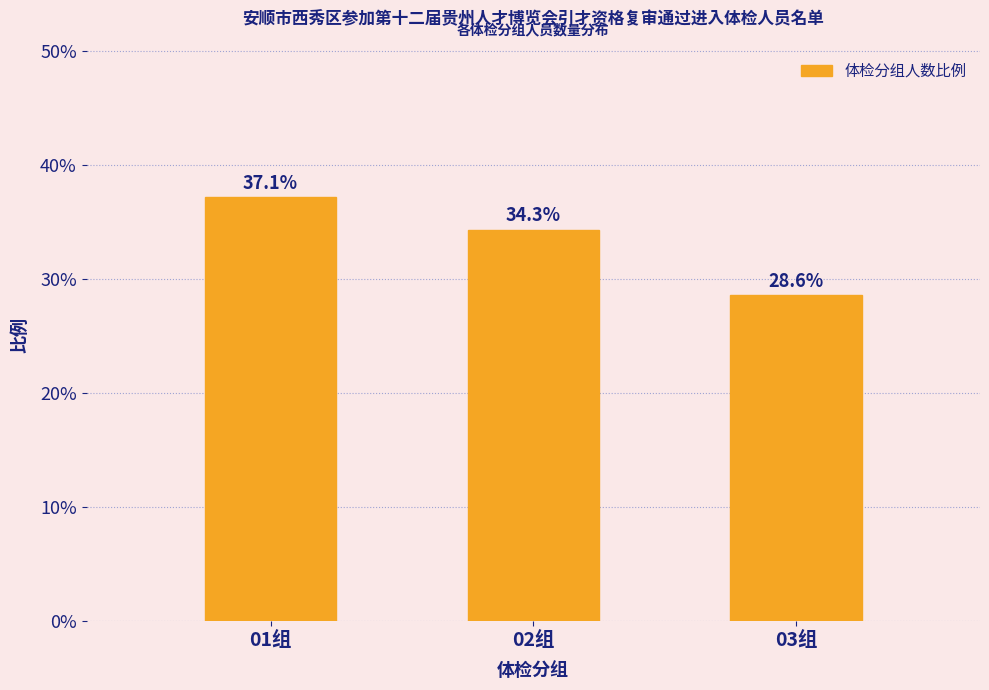

Reading left to right, list all the values displayed in this chart.

37.1	34.3	28.6